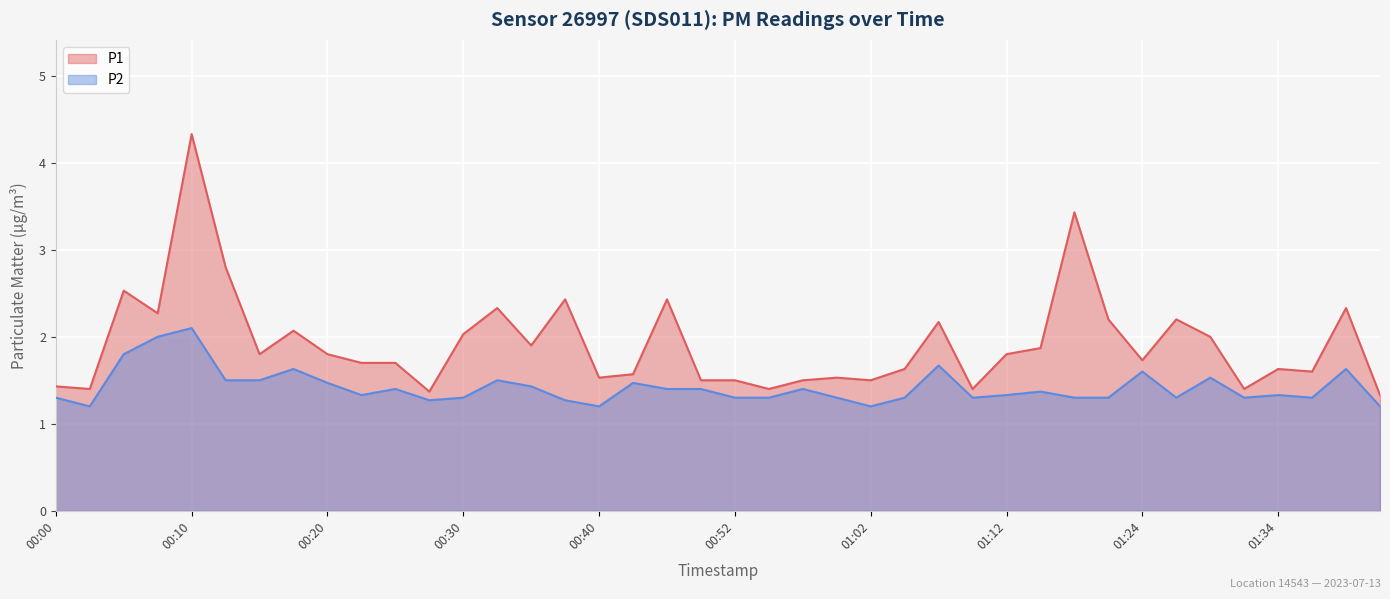

Between 00:00 and 00:42, which is larger?

00:42